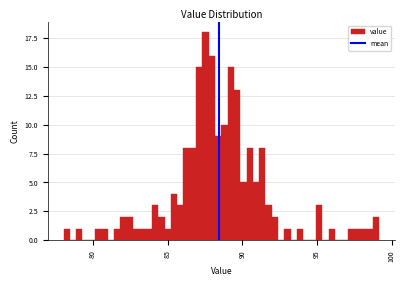

Around what value on the x-axis is the tallest bar? Give the approximate position of its centre, as read against the axis.

87.5